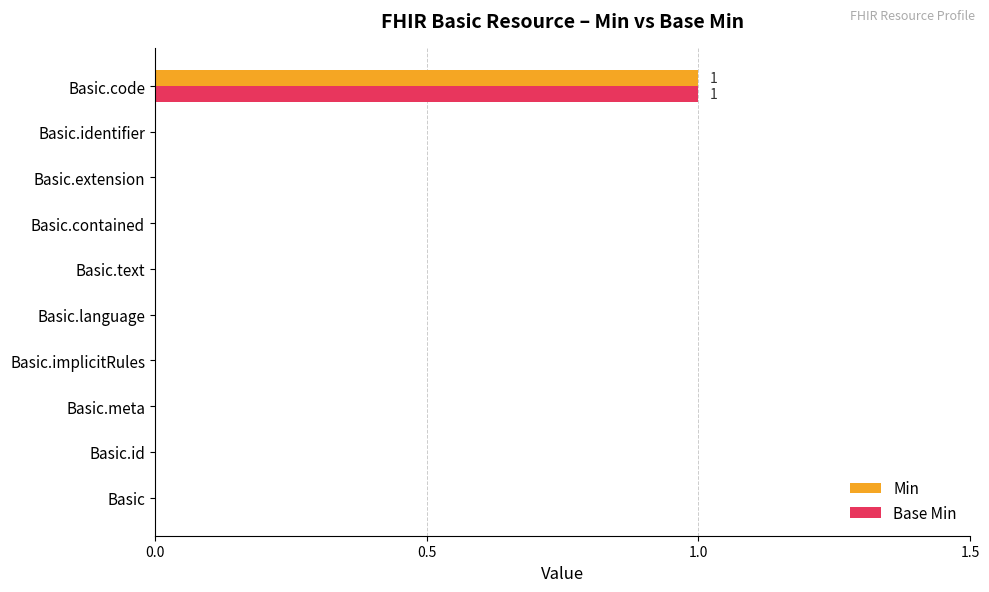

At which category is the sum across all series the highest?

Basic.code